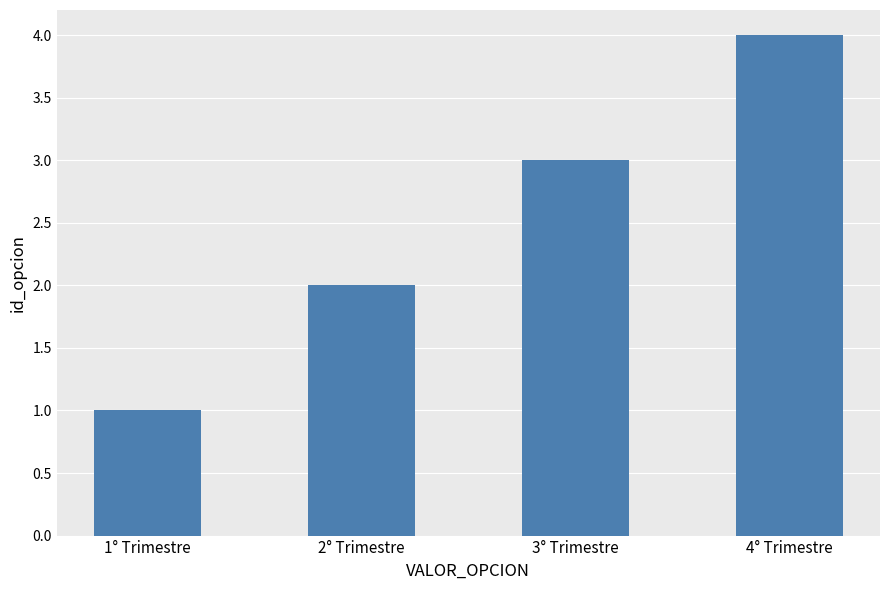

What is the label of the 4th bar from the left?

4° Trimestre